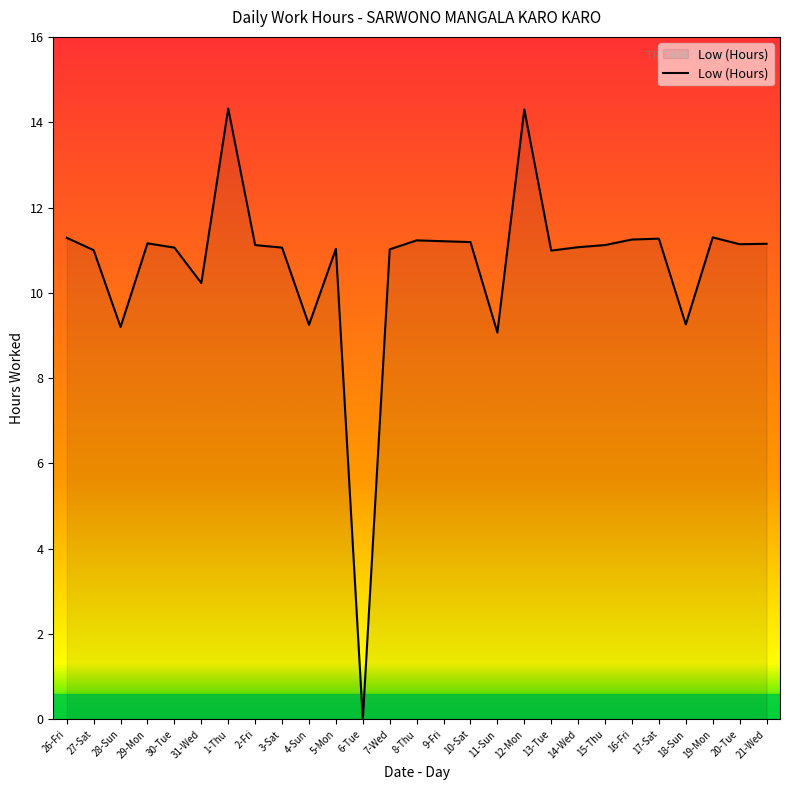

What is the difference between the maximum and minimum values?

14.3